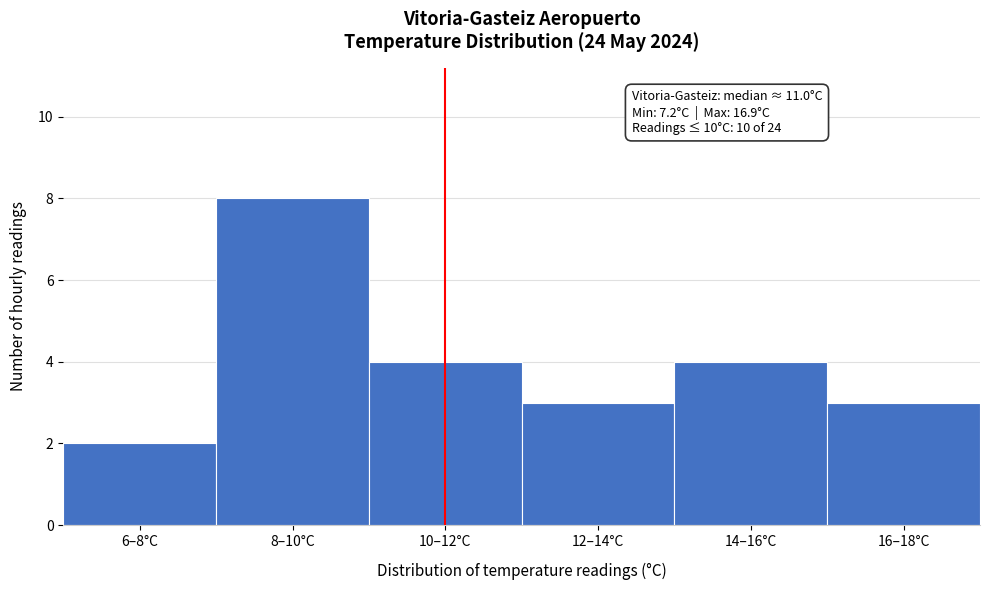

Reading left to right, transcribe all the data shown in this chart.

2	8	4	3	4	3